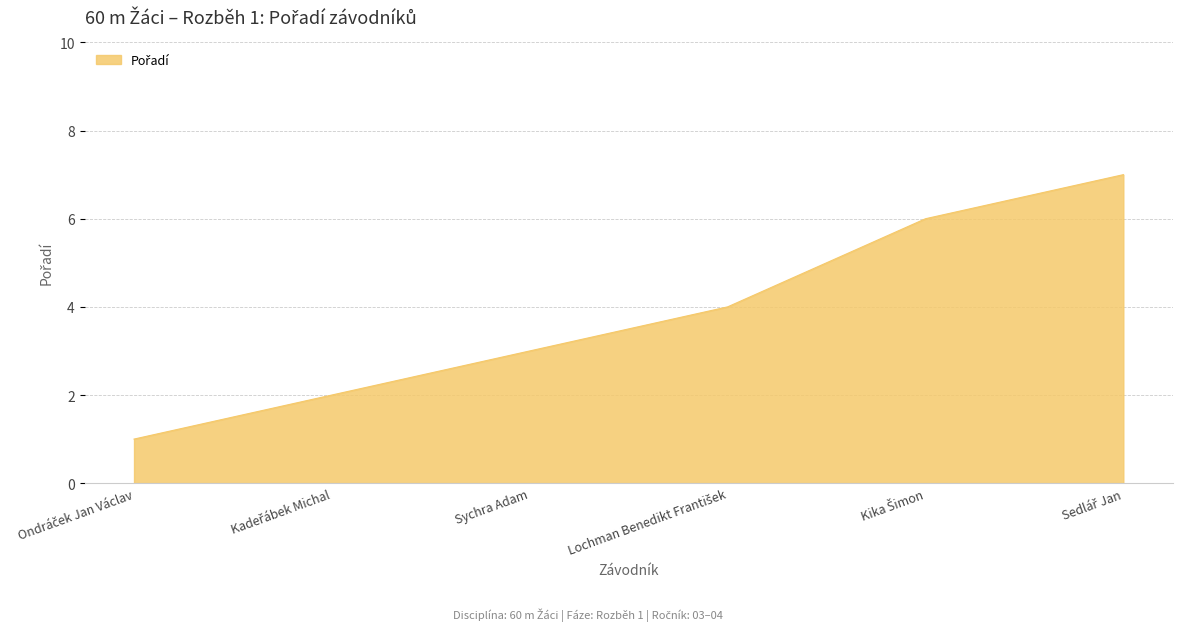

True or false: there are more than 1 points higher than both neighbors.

False